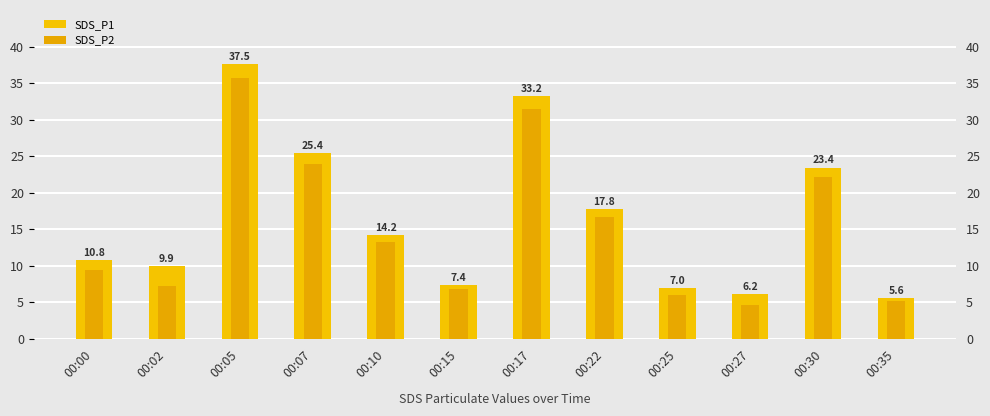

Rank the series by their maximum value, from lowest to highest.

SDS_P2, SDS_P1